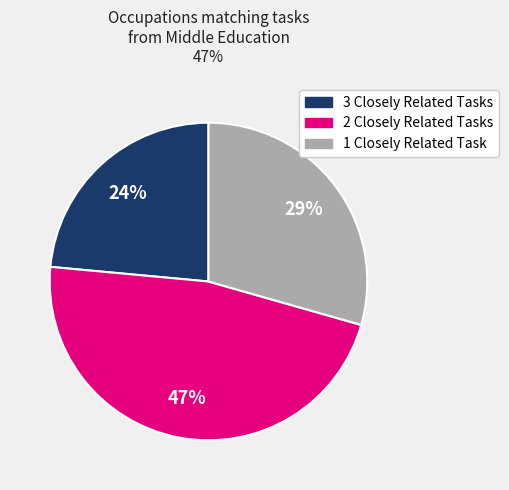

Does any single category account for the majority?

No